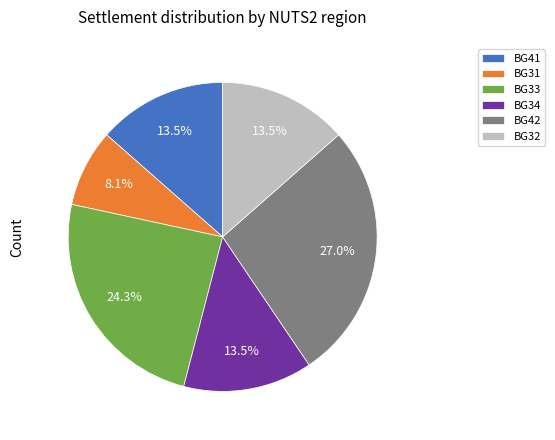

What is the ratio of the value at BG41 to the value at BG42?

0.5